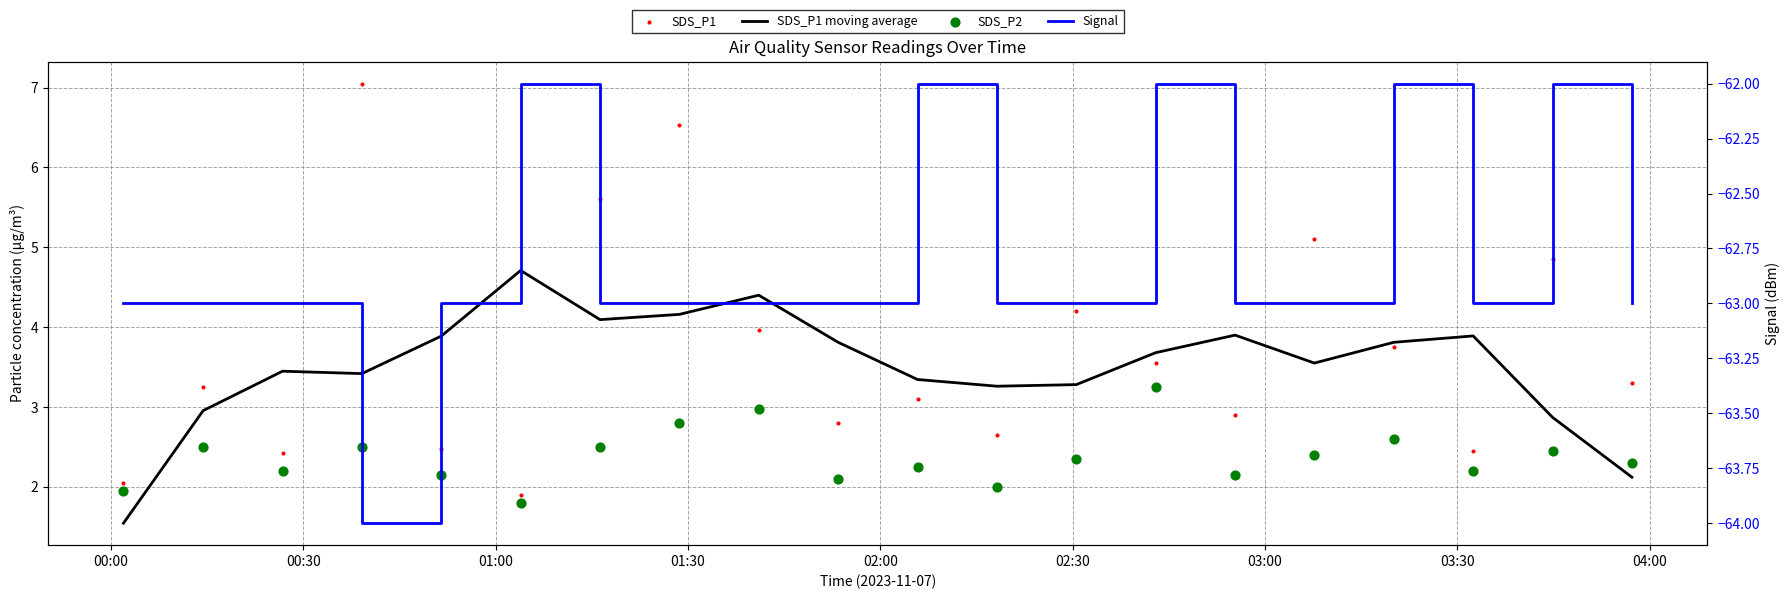

Which series has the largest total across all categories?

SDS_P1